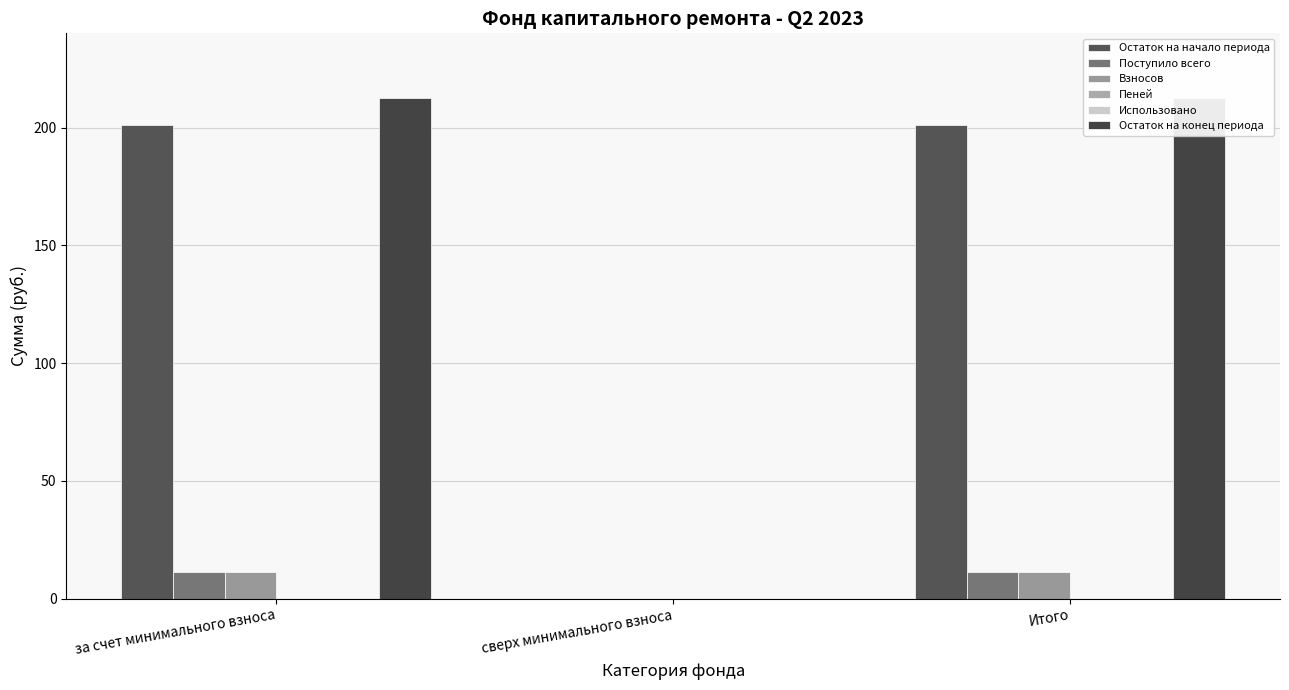

What is the approximate value of Остаток на начало периода at Итого?

201.2